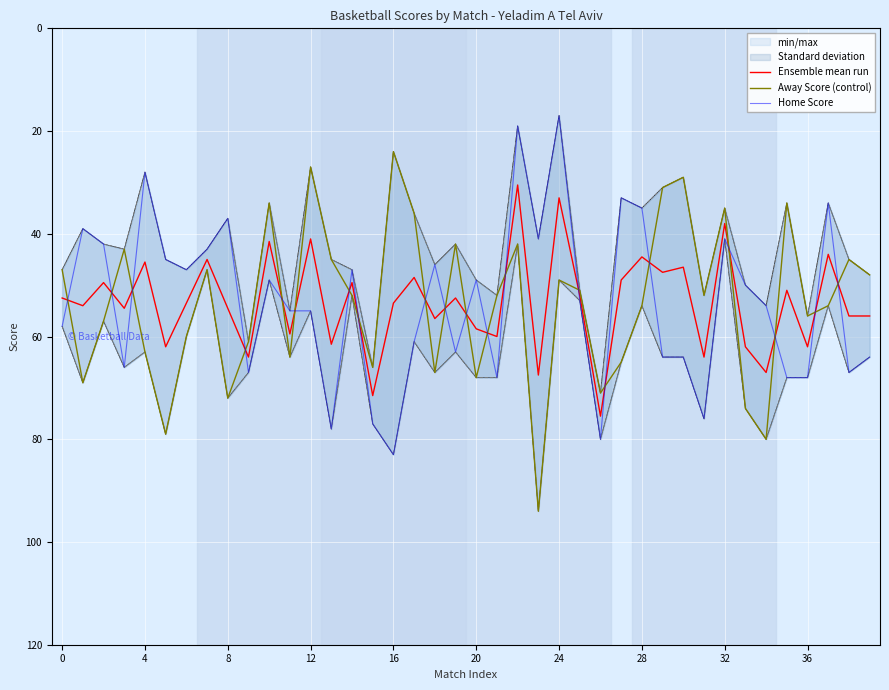

What is the minimum value for Ensemble mean run?

30.5